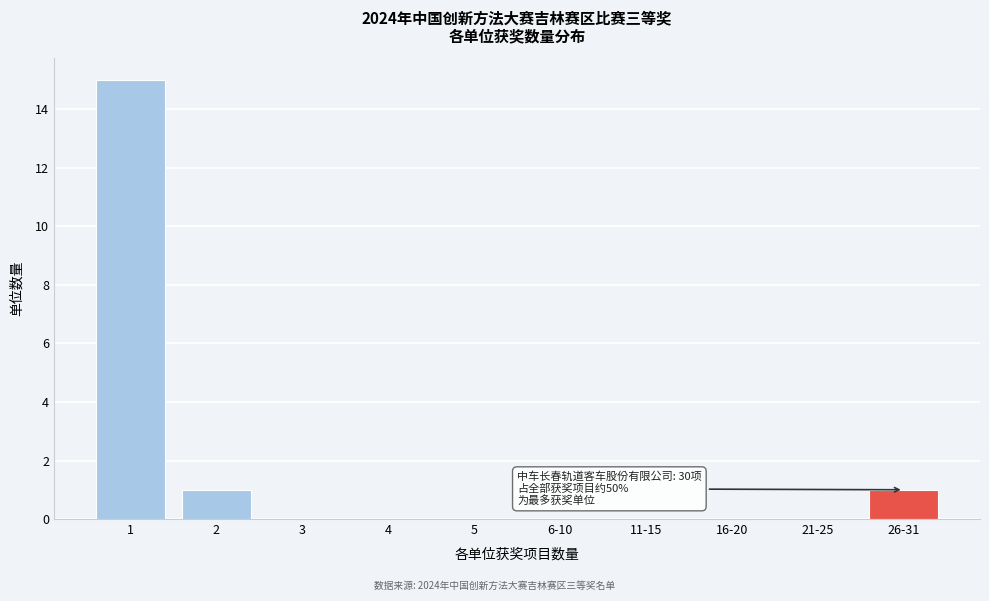

Reading right to left, transcribe all the data shown in this chart.

26-31=1	21-25=0	16-20=0	11-15=0	6-10=0	5=0	4=0	3=0	2=1	1=15